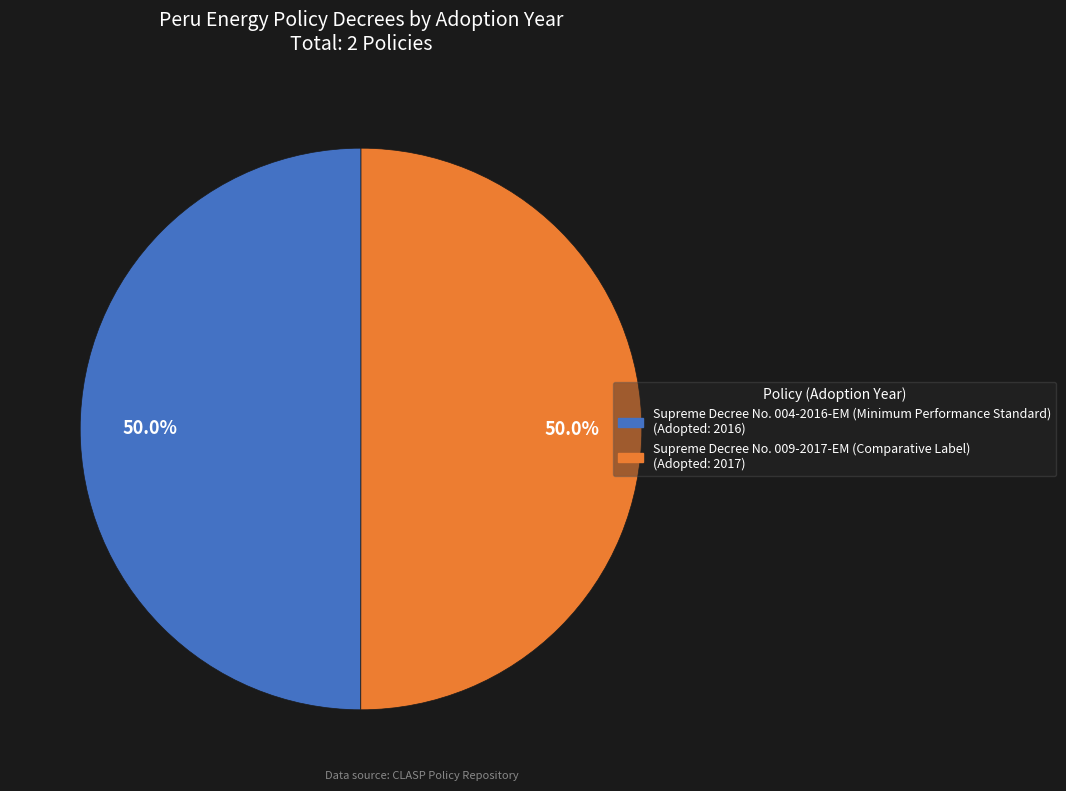

Is it true that Supreme Decree No. 009-2017-EM (Comparative Label) is 44% of the pie?

False